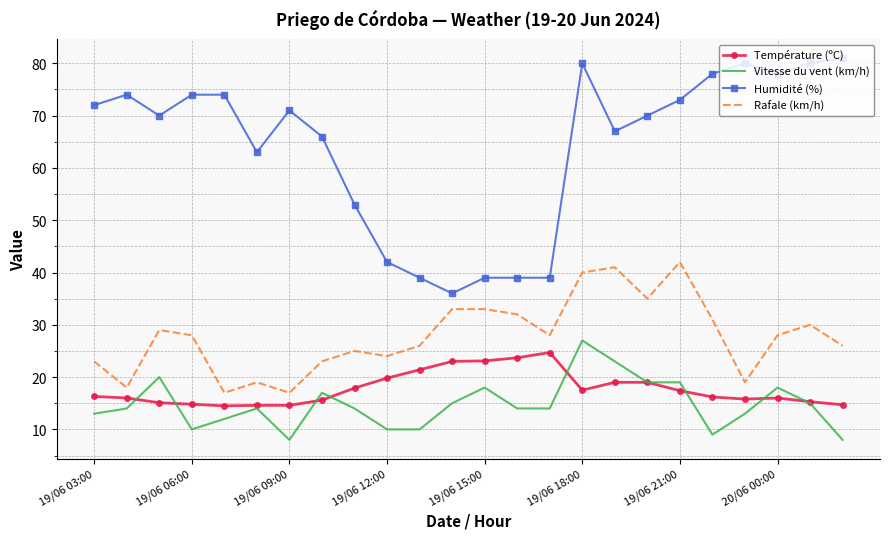

What is the smallest value displayed?

8.0